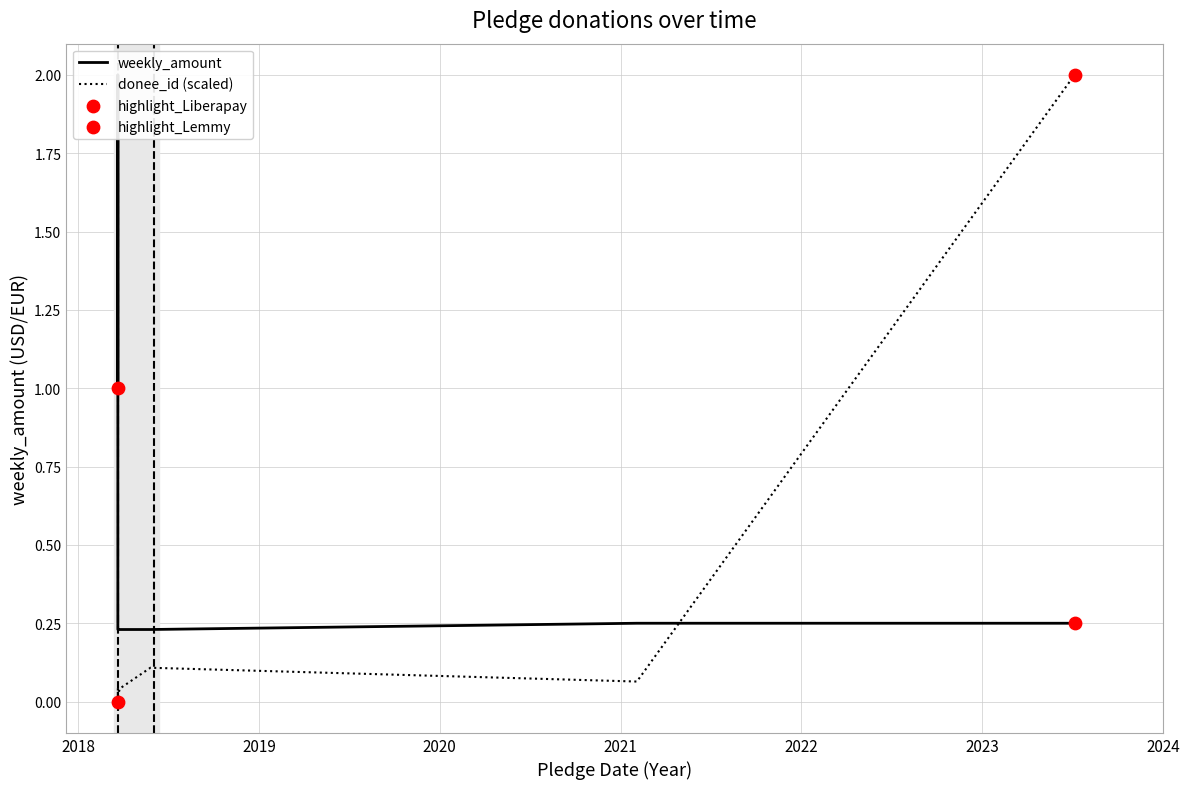

At how many categories does at least one series exceed 1?

2